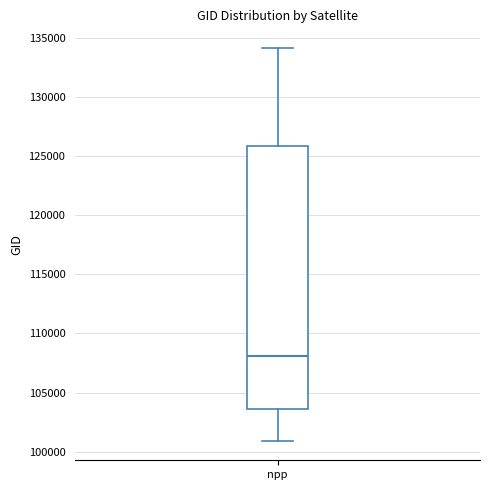

Transcribe this box plot: give where the median line is, the range the box spans, and where the two whiskers end, as read against the y-axis. The values are not printed on the chart, so give them approximately, as read against the axis.

median 108000, box 103500 to 126000, whiskers 101000 to 134000